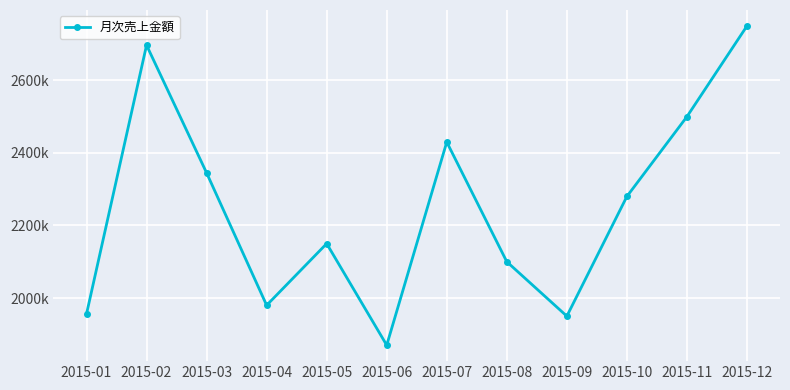

Does the chart have visible grid lines?

Yes